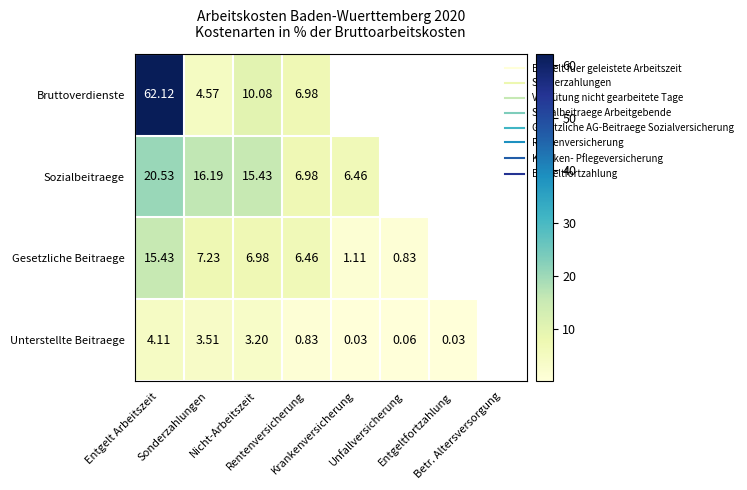

Which has a higher value, Unfallversicherung or Nicht-Arbeitszeit?

Nicht-Arbeitszeit